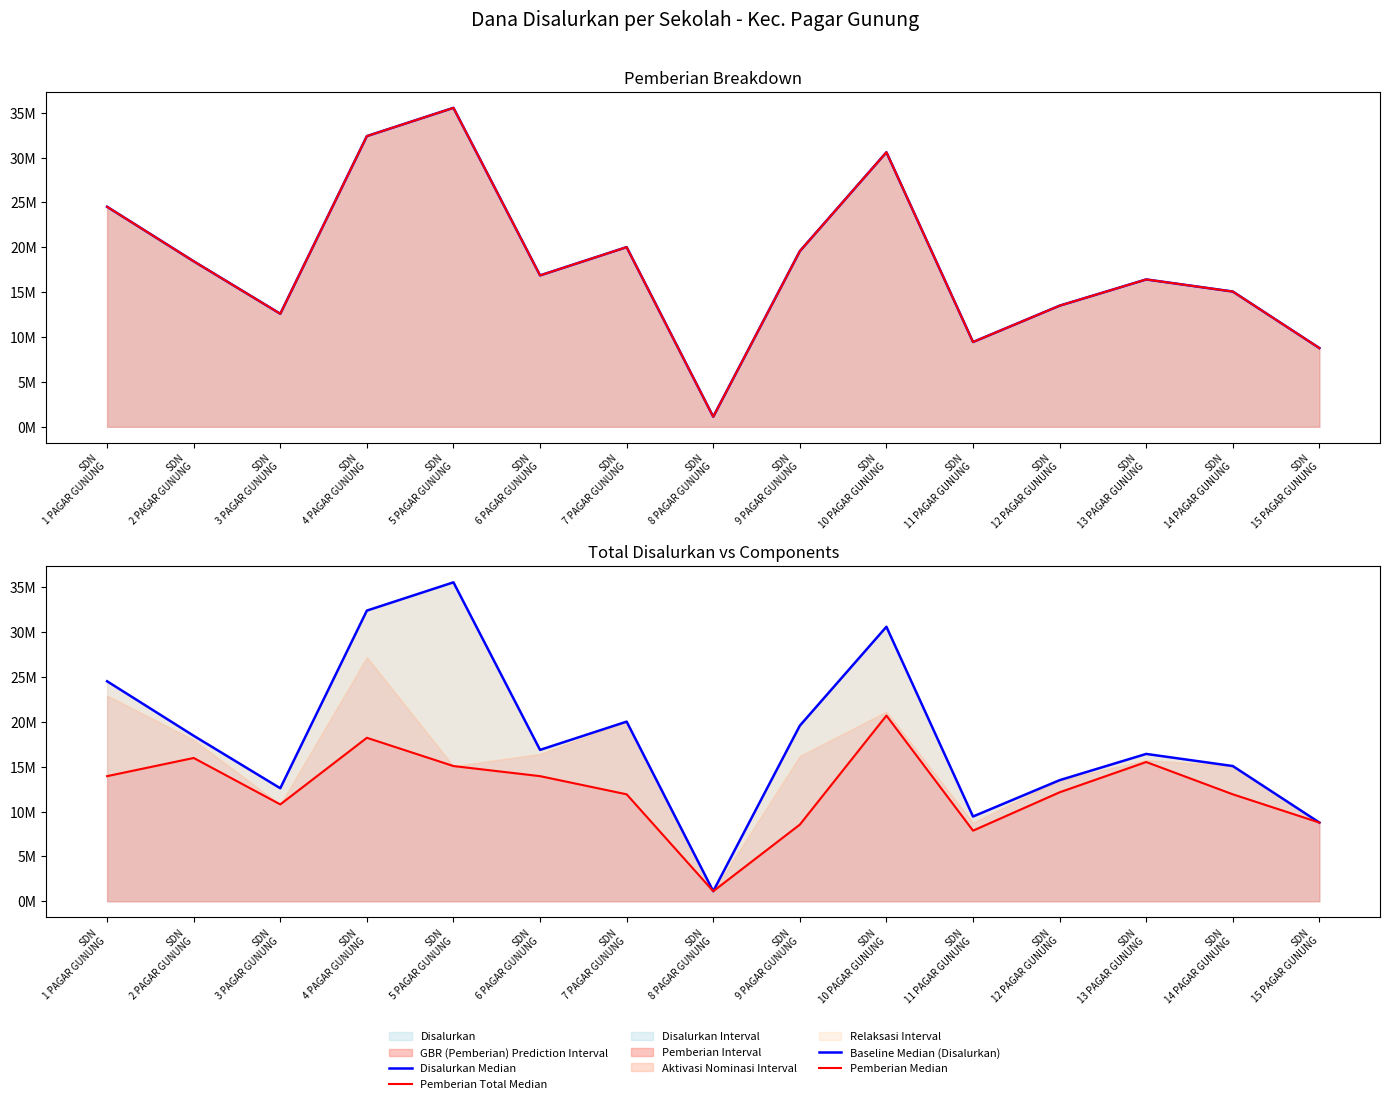

What is the sum of all Baseline Median (Disalurkan) values?

274950000